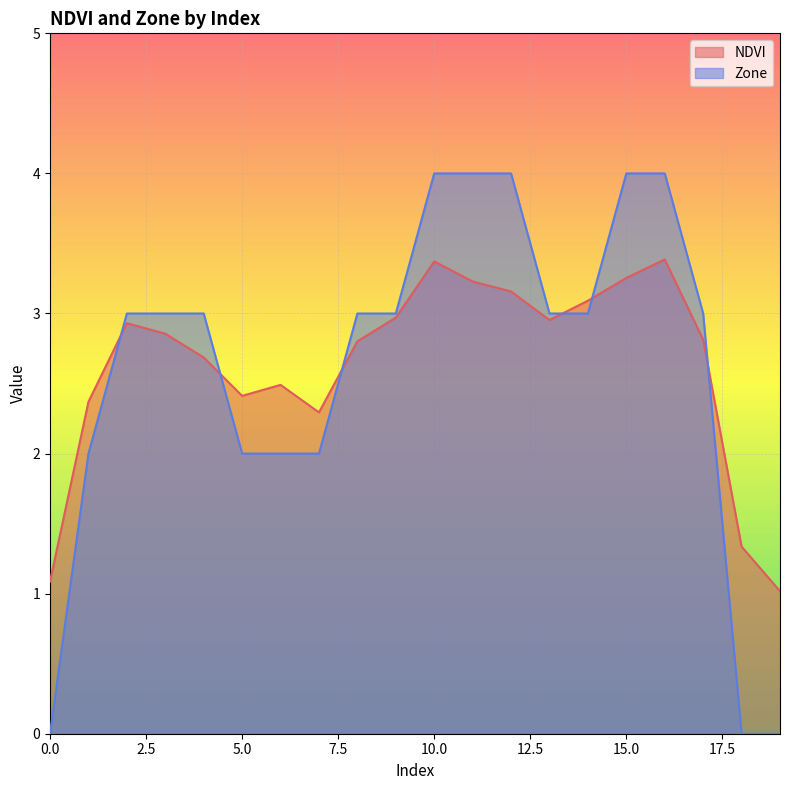

List the series in order of their peak value, lowest first.

NDVI, Zone